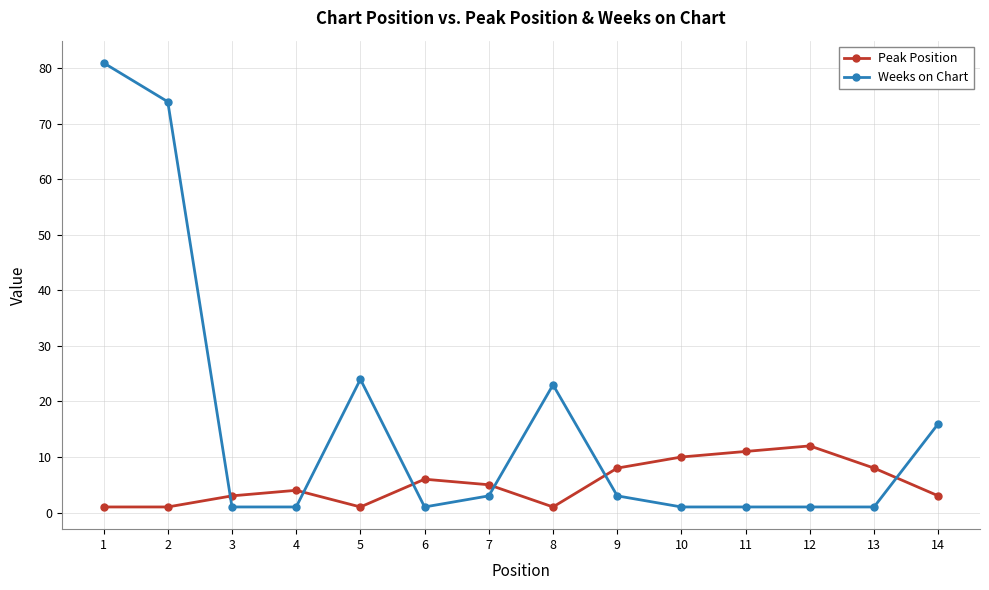

Which series has the largest range (max minus min)?

Weeks on Chart